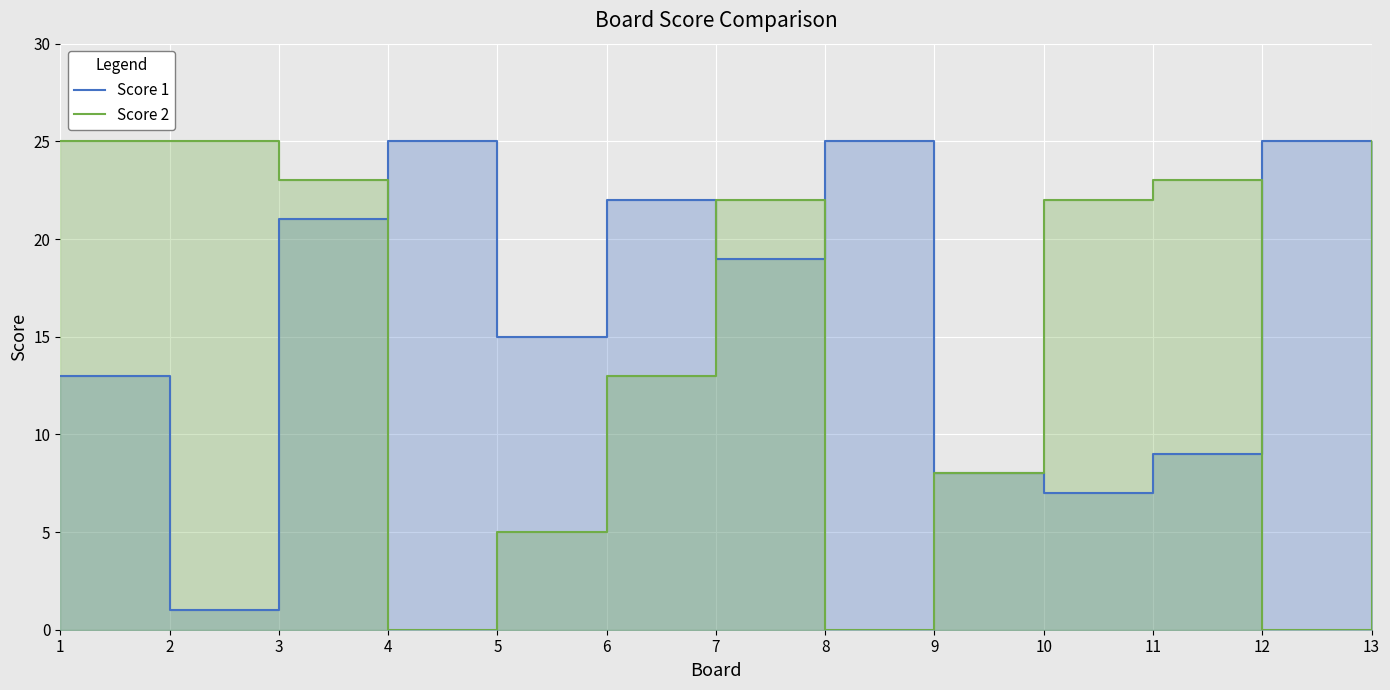

What is the value of the Score 1 point at the 9th from the left?

8